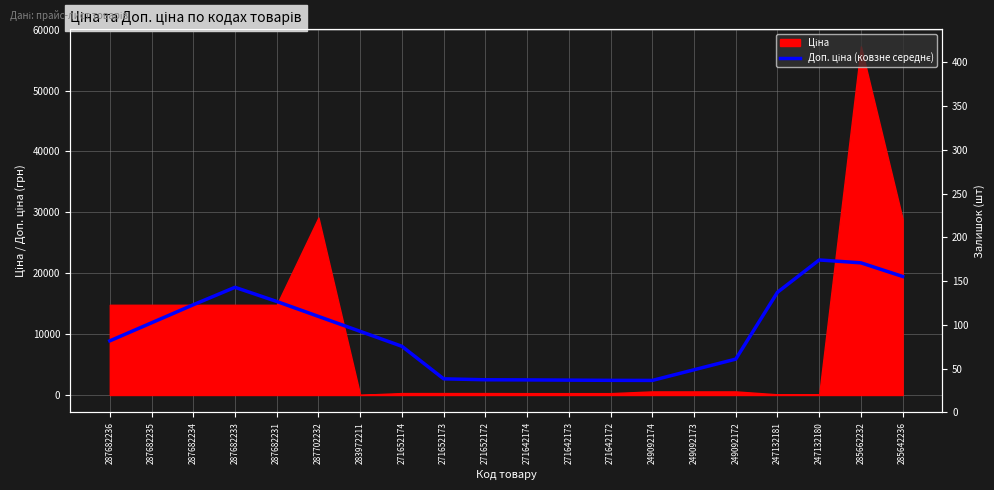

What is the change in value from 287682233 to 271642174?

-15206.3